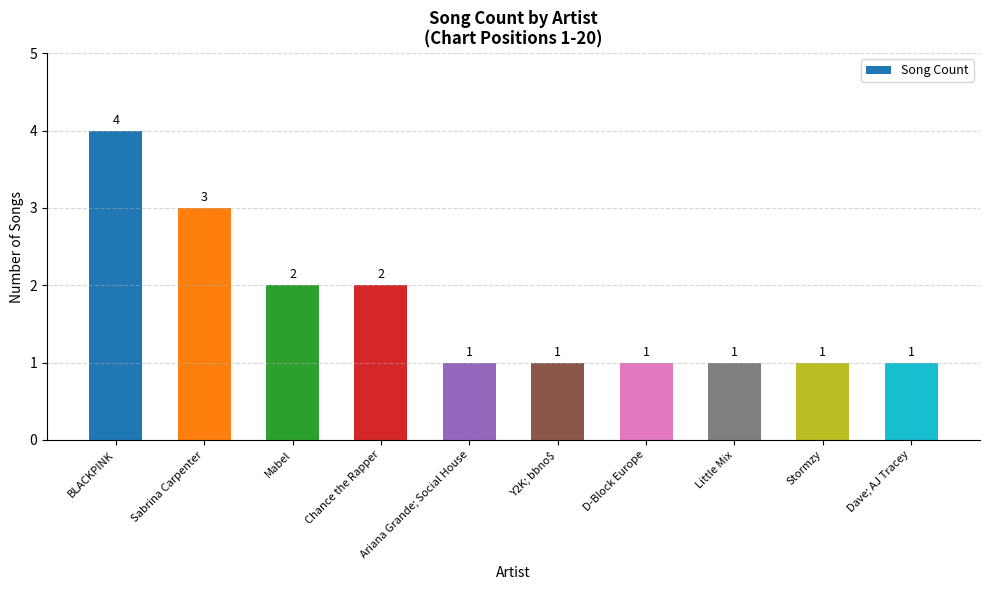

What is the ratio of the value at Sabrina Carpenter to the value at BLACKPINK?

0.8